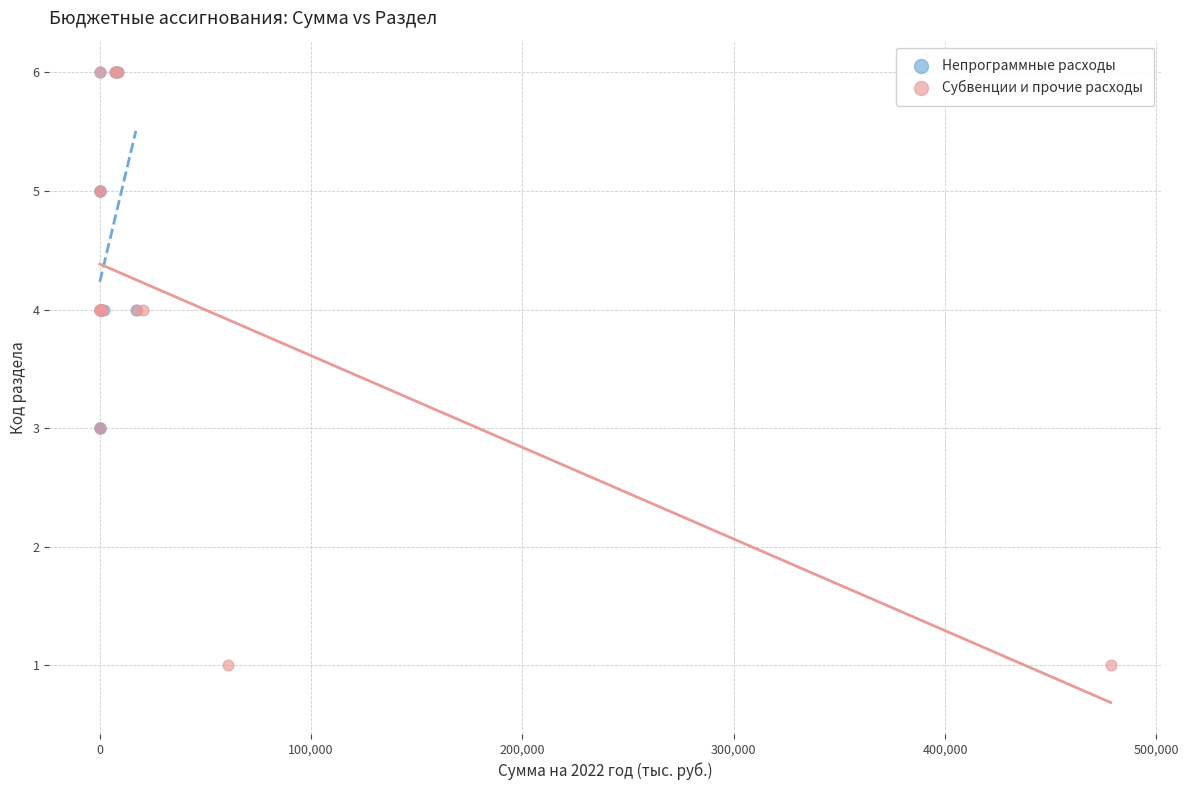

Which series has the largest Y range (max minus min)?

Субвенции и прочие расходы